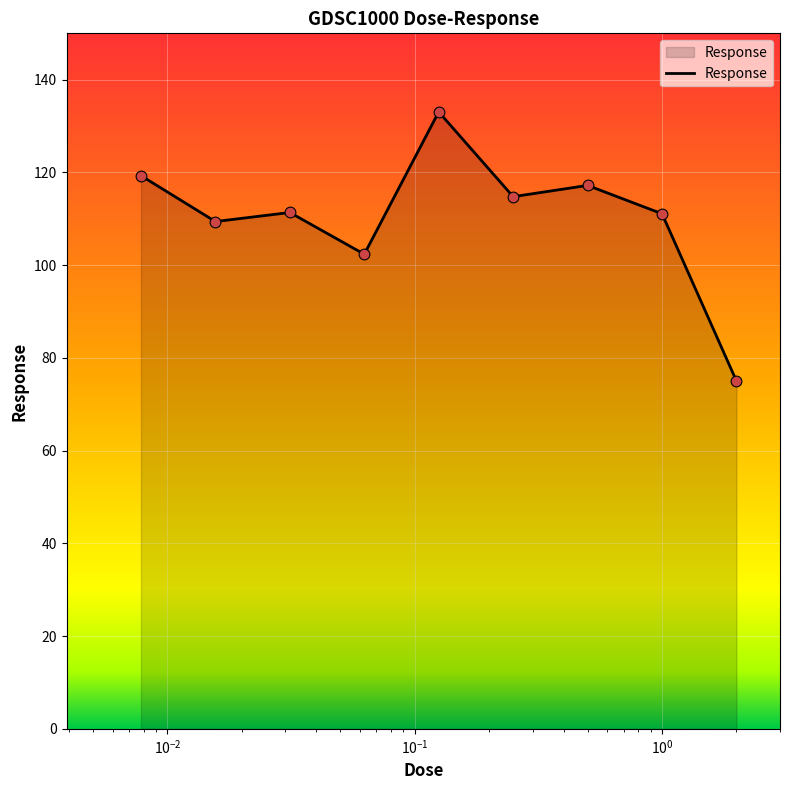

What is the minimum value shown in the chart?

75.0